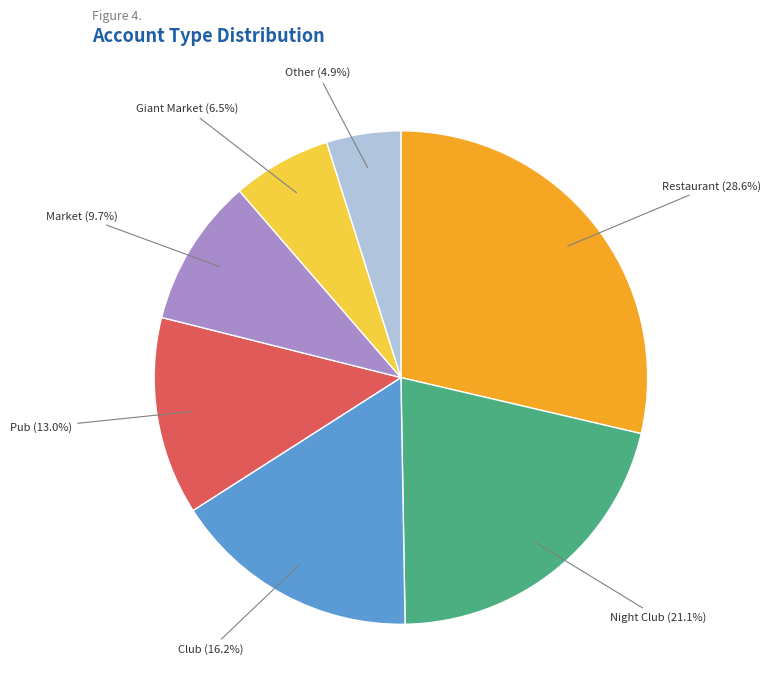

What portion of the pie excludes Club?

83.8%